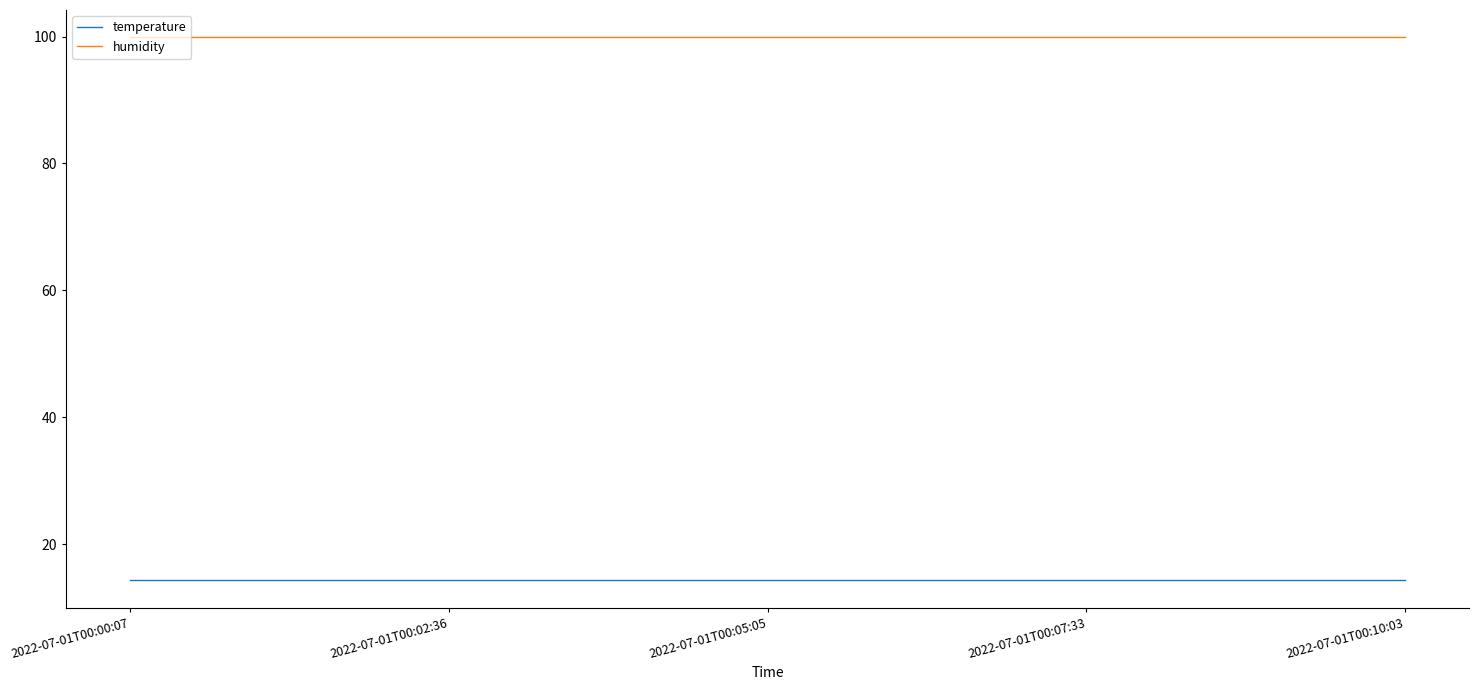

What is the spread (max minus min) of values at 2022-07-01T00:07:33?

85.6